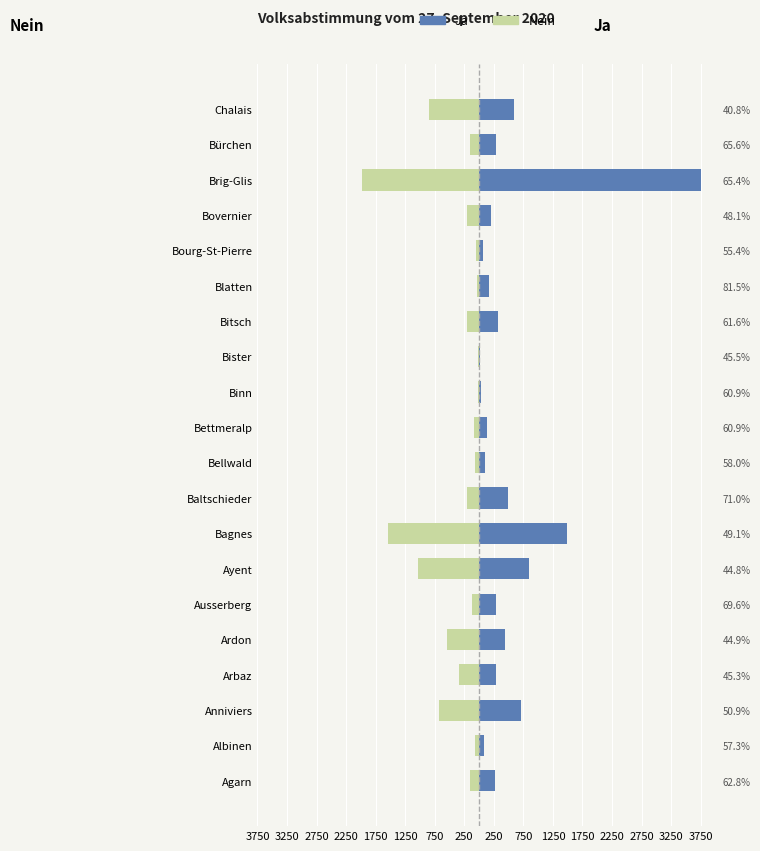

What is the approximate value of Ja at Agarn, to the nearest 10?

260